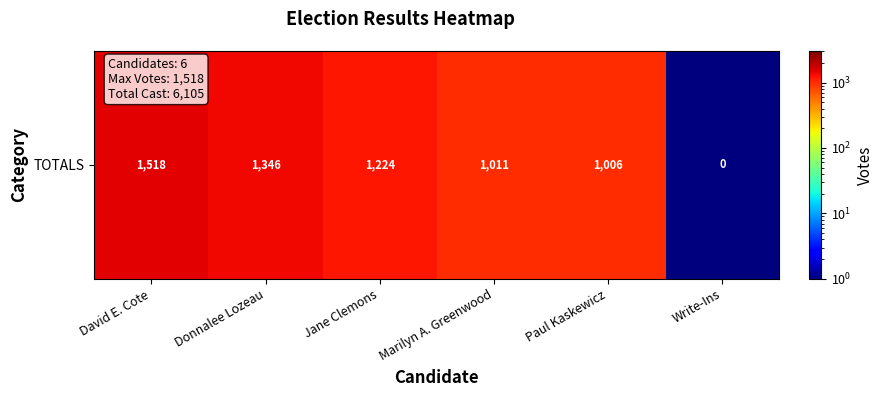

Reading left to right, what are all the values shown in this chart?

1518.0	1346.0	1224.0	1011.0	1006.0	0.5